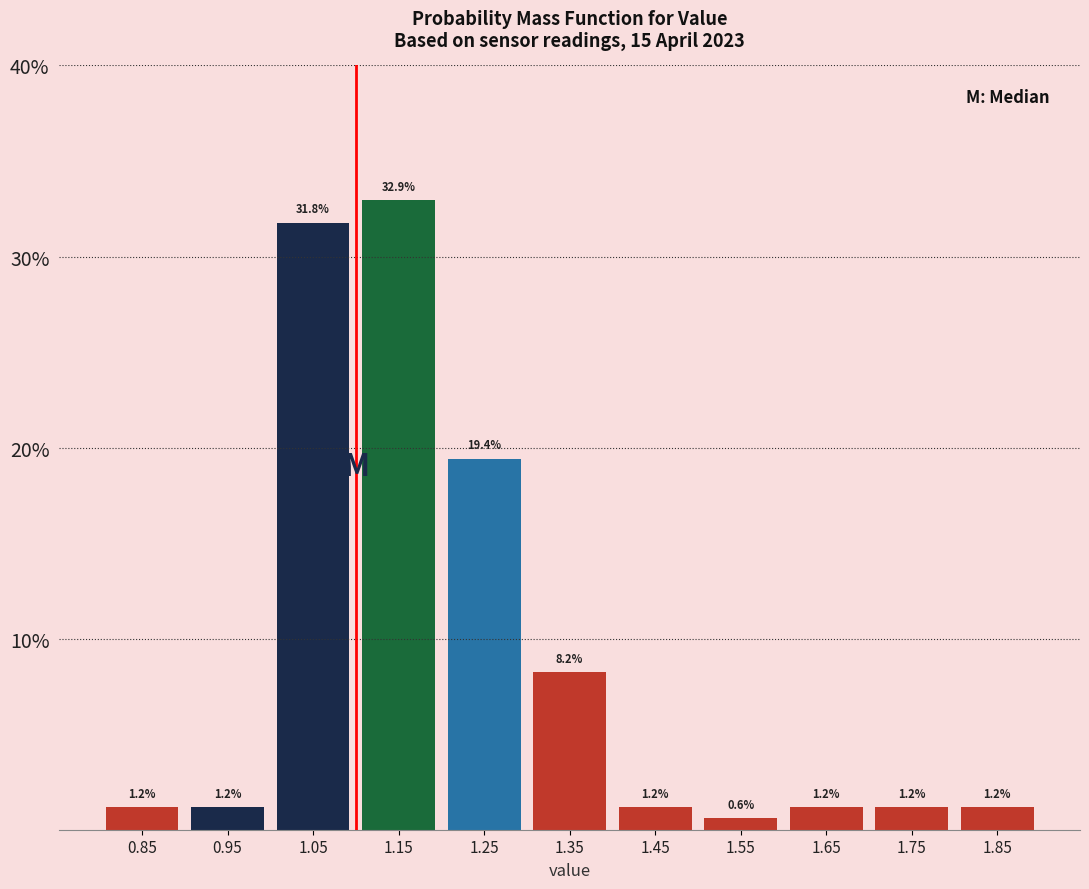

What is the height of the bar covering 1.8 to 1.9 on the x-axis?

1.2